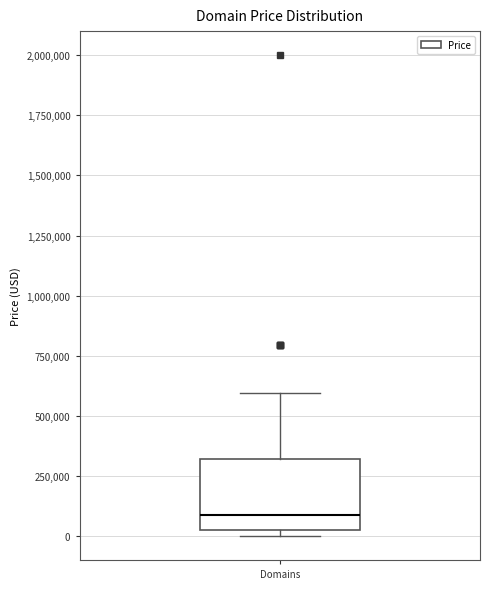

Transcribe this box plot: give where the median line is, the range the box spans, and where the two whiskers end, as read against the y-axis. The values are not printed on the chart, so give them approximately, as read against the axis.

median 100000, box 0 to 300000, whiskers 0 (just below the box's lower edge) to 600000